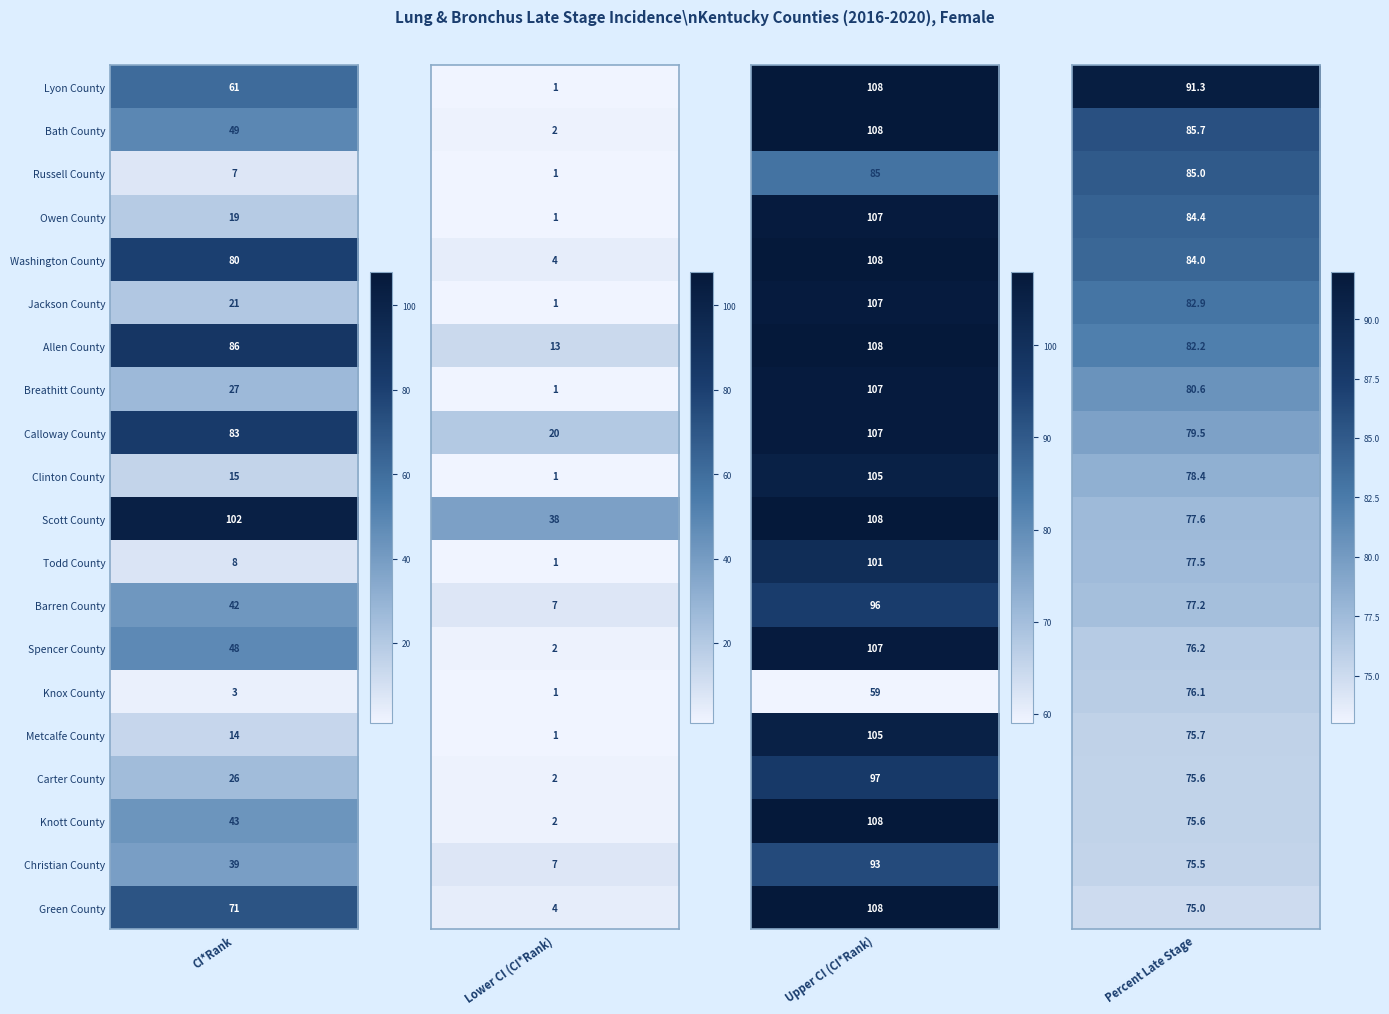

True or false: Spencer County has a value of 50.6 at Percent_Late.

False